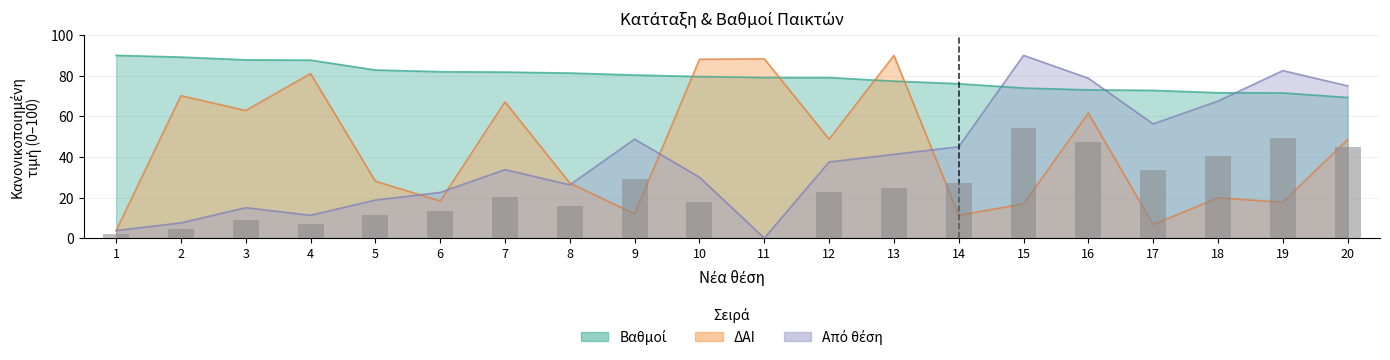

How many groups of bars are there?

20